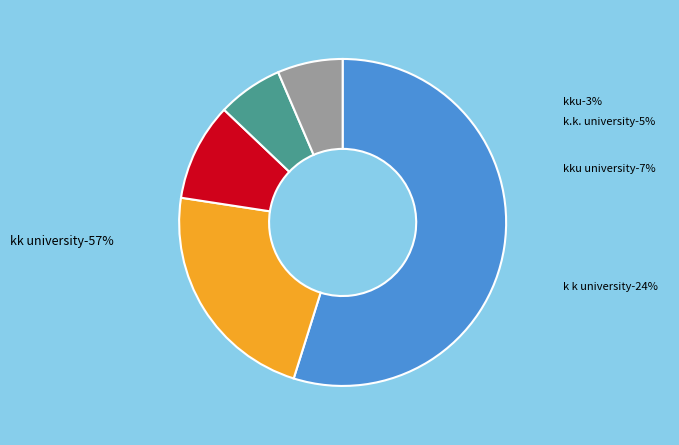

To the nearest percent, what is the average slice percentage?

20%